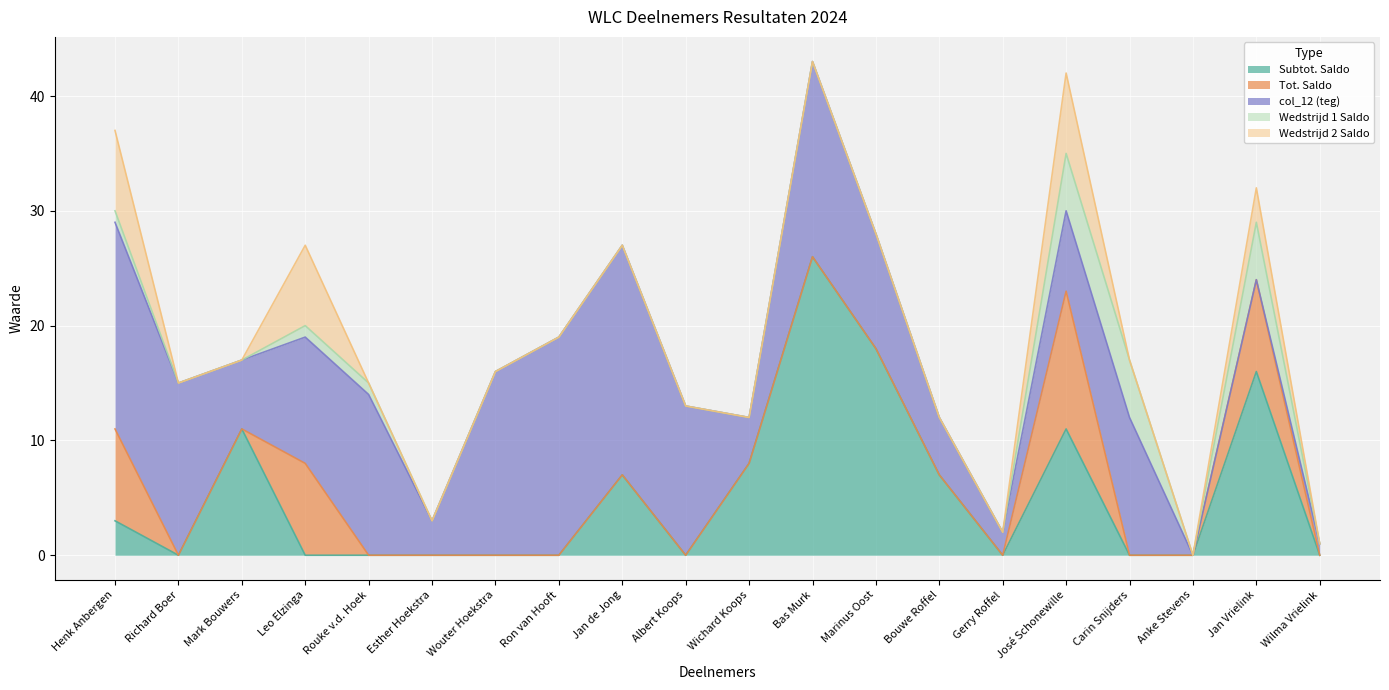

What is the approximate value of Tot. Saldo at Henk Anbergen, to the nearest 10?

10